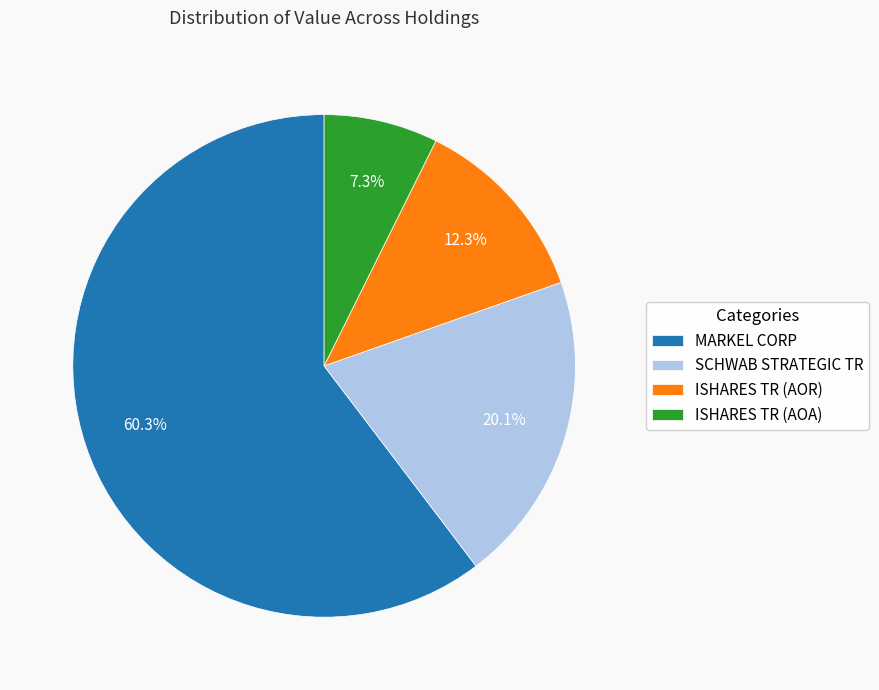

True or false: SCHWAB STRATEGIC TR accounts for 33% of the total.

False